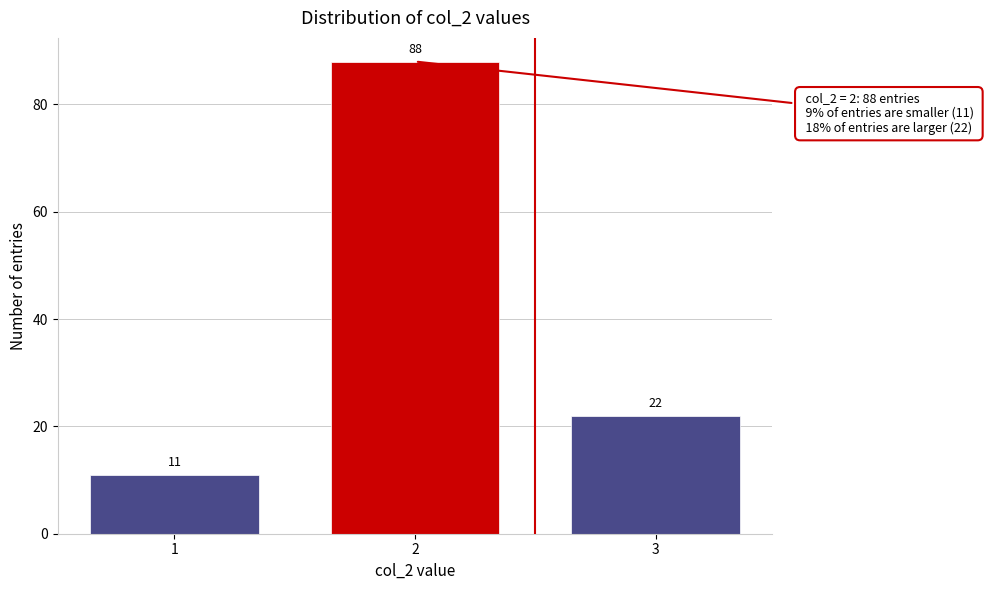

Reading left to right, transcribe all the data shown in this chart.

11	88	22